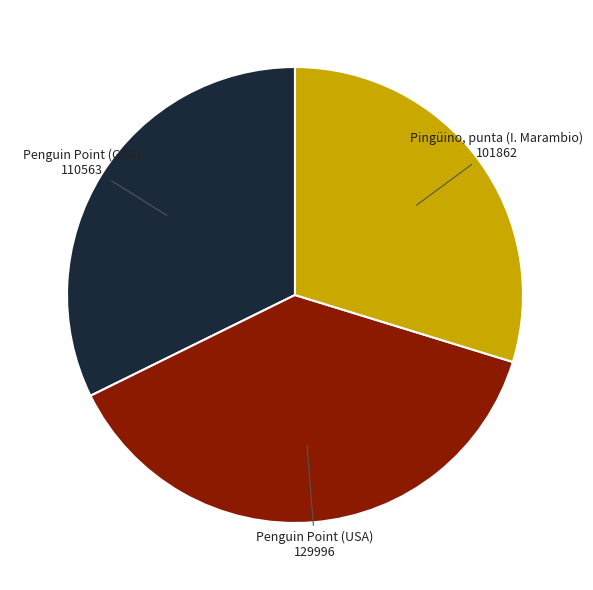

Is there a majority slice in this chart?

No